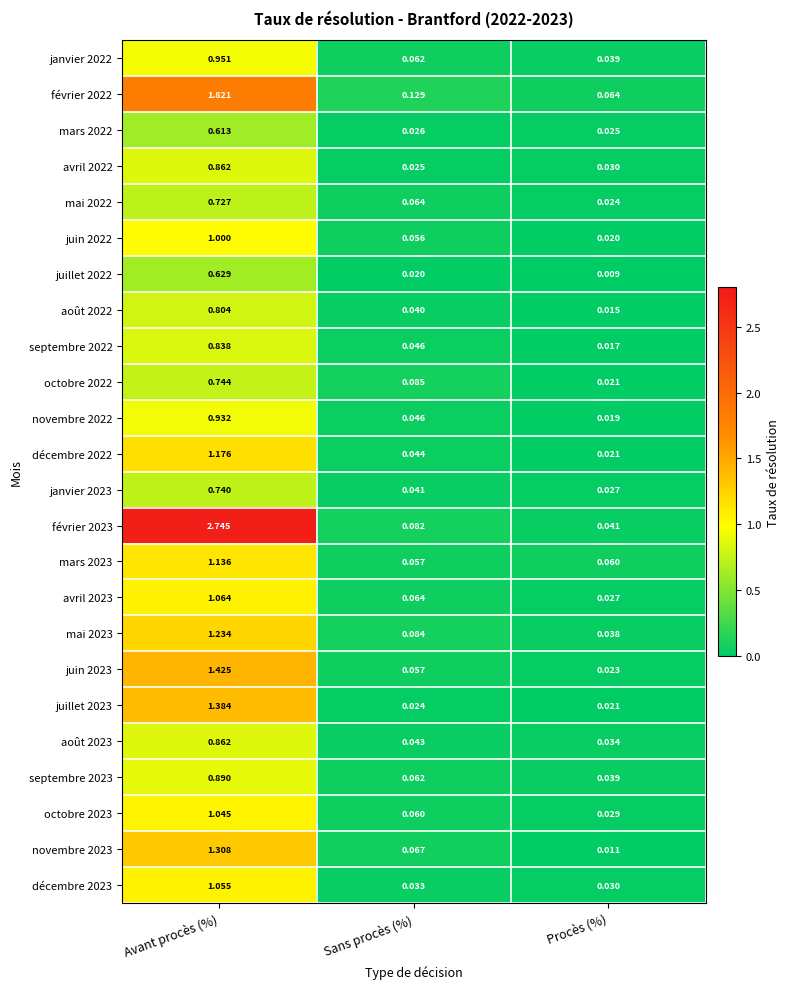

At which category does the chart reach its minimum across all series?

Procès (%)